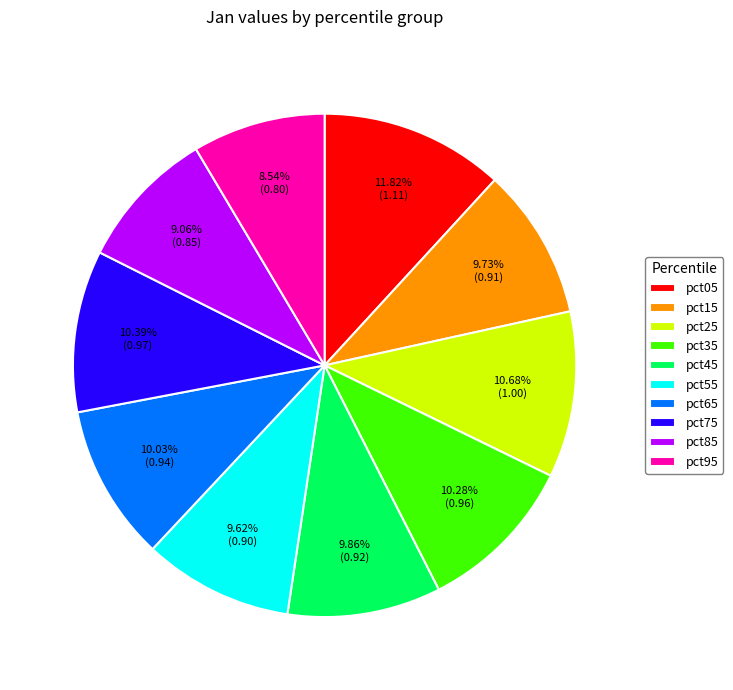

What is the smallest slice in the pie chart?

pct95